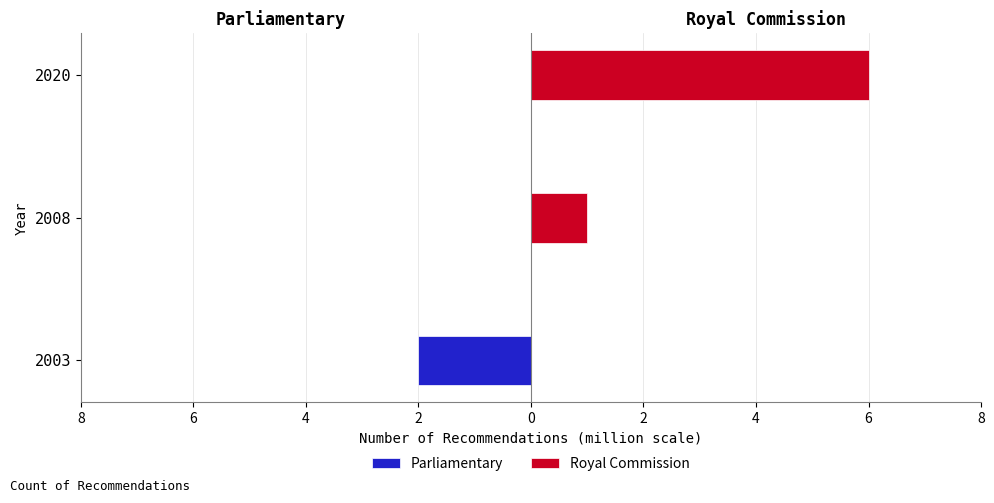

What is the minimum value for Parliamentary?

-2